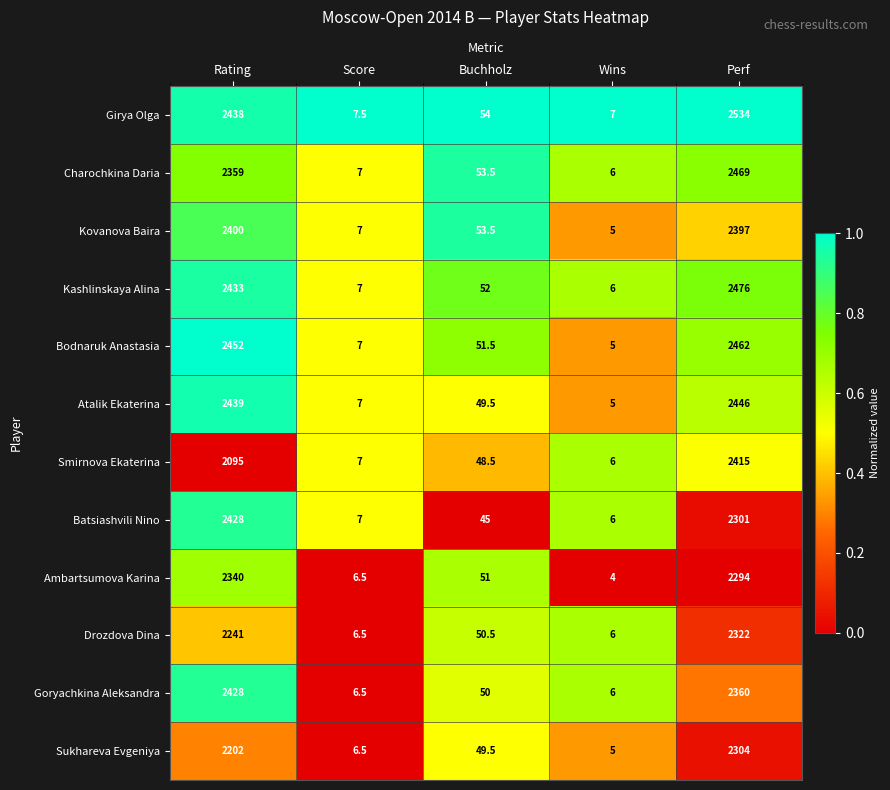

At which category is the sum across all series the highest?

Perf